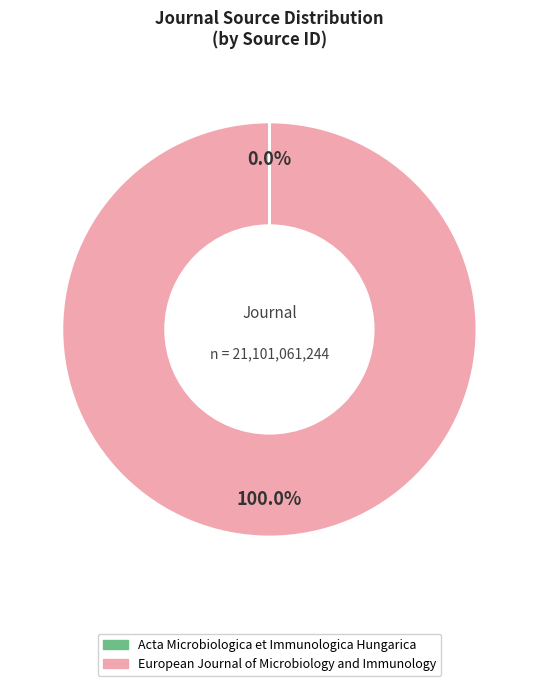

What is the largest slice in the pie chart?

European Journal of Microbiology and Immunology